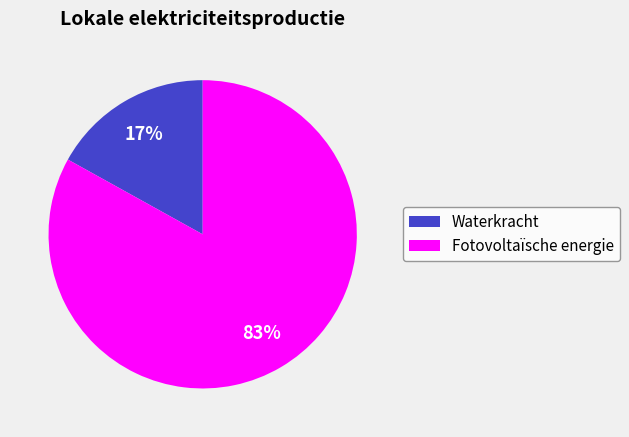

Which slice is the largest?

Fotovoltaïsche energie